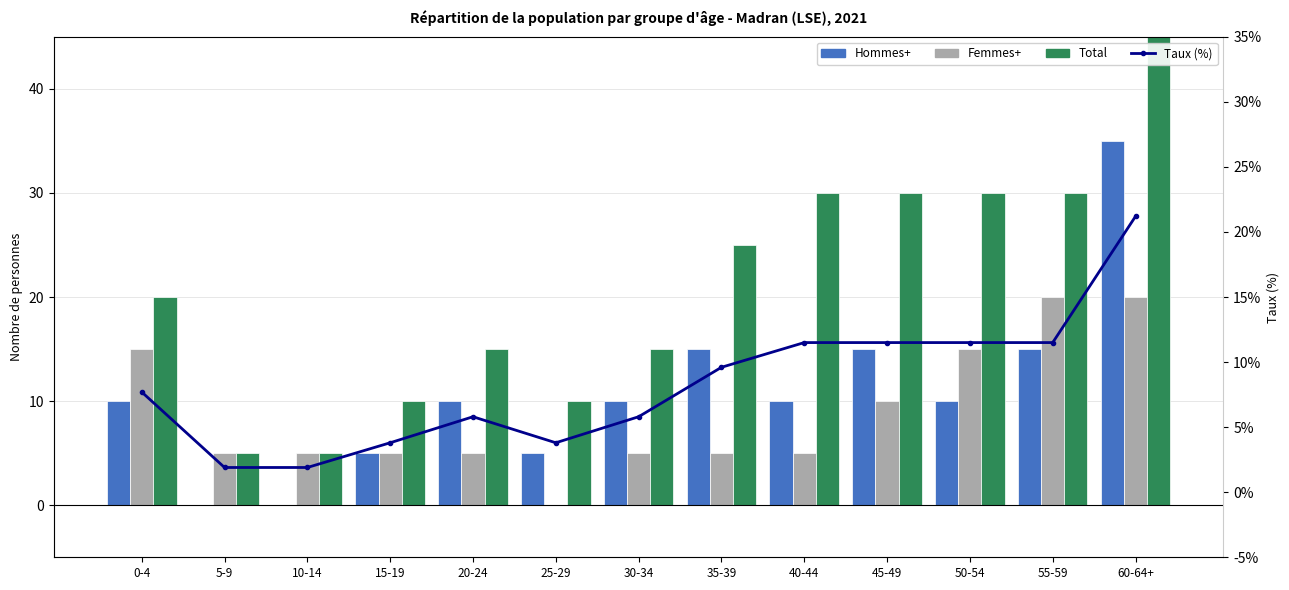

At how many categories does at least one series exceed 21?

6